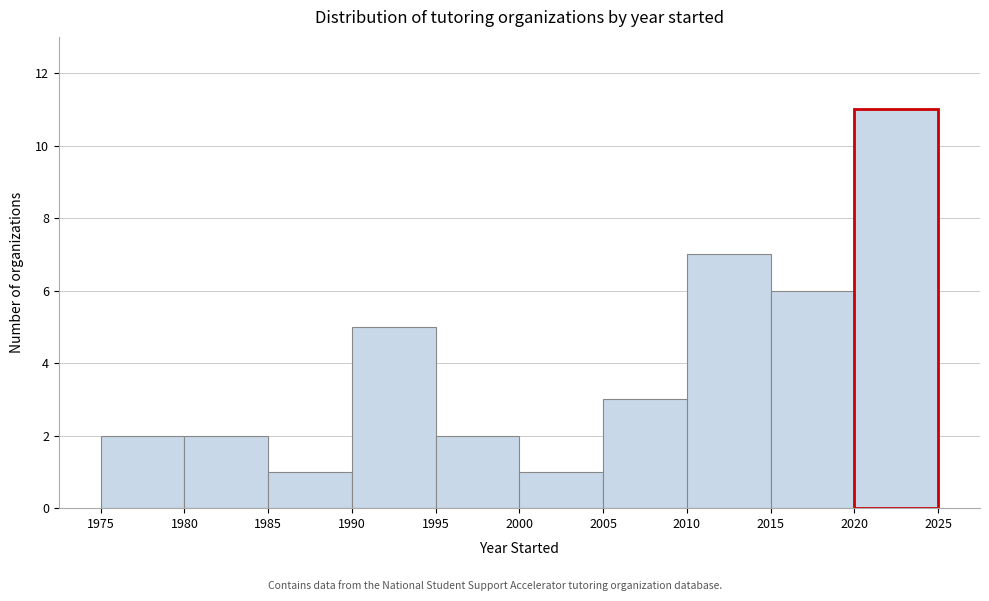

Reading left to right, list all the values displayed in this chart.

2	2	1	5	2	1	3	7	6	11